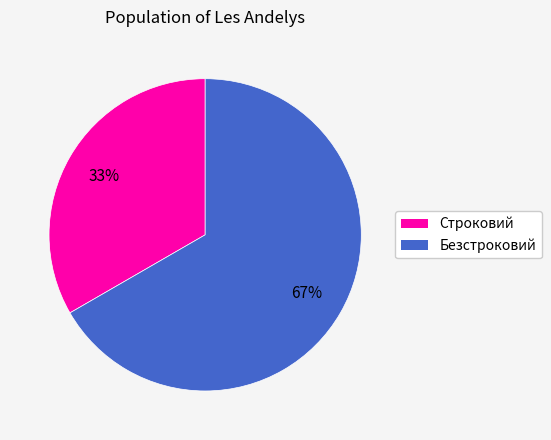

What is the largest slice in the pie chart?

Безстроковий